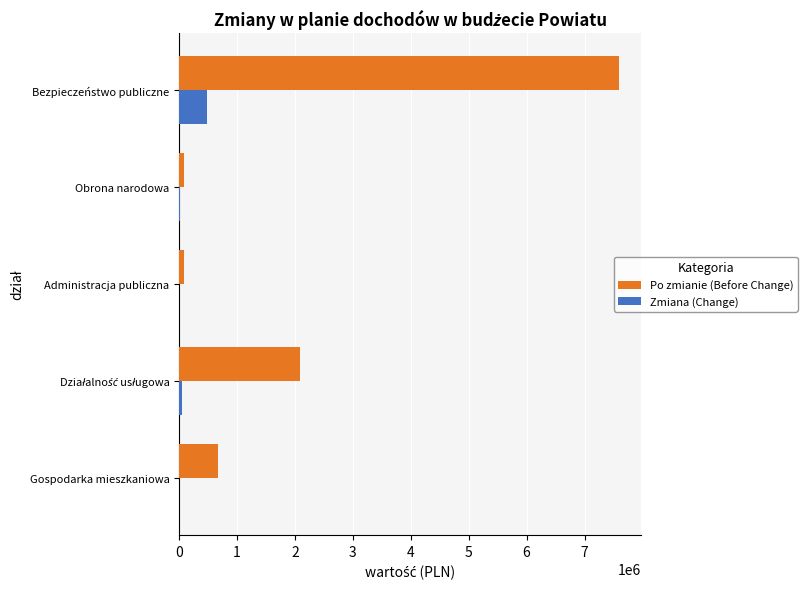

The value of Po zmianie (Before Change) at Gospodarka mieszkaniowa is 1093128.6. True or false?

False